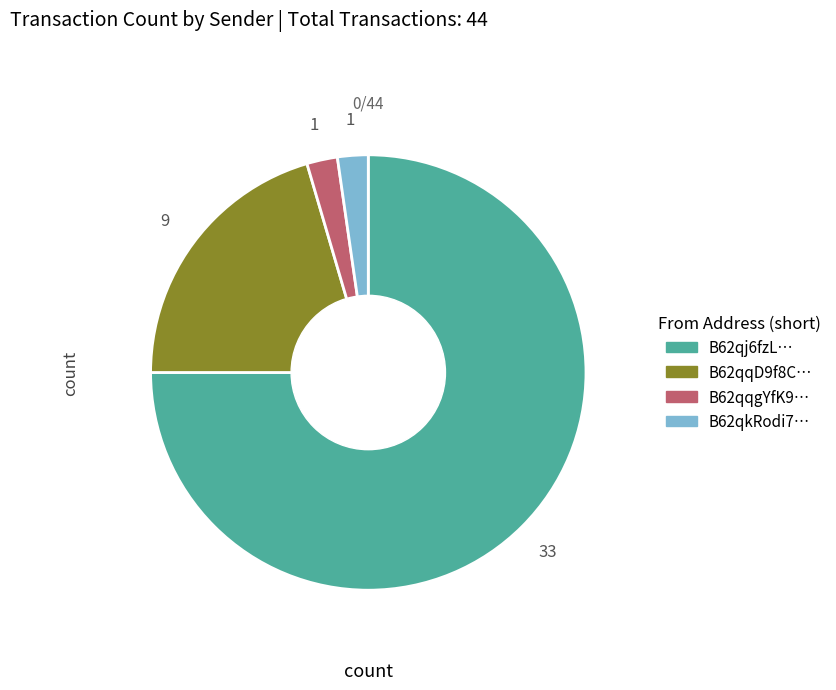

Is there a majority slice in this chart?

Yes